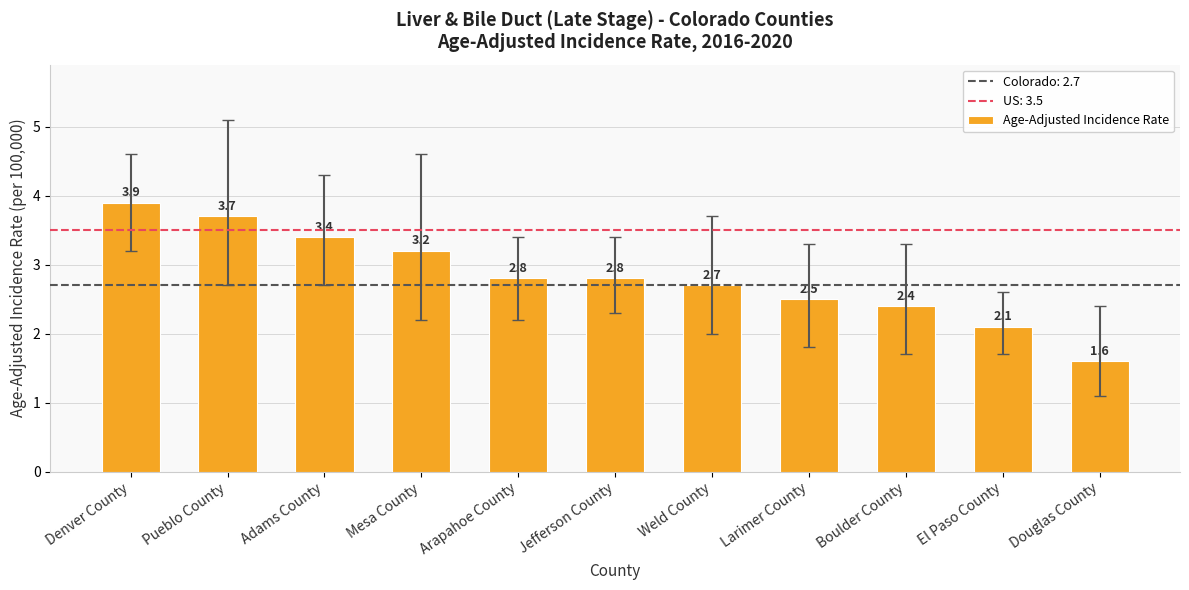

What is the sum of all values?

31.1